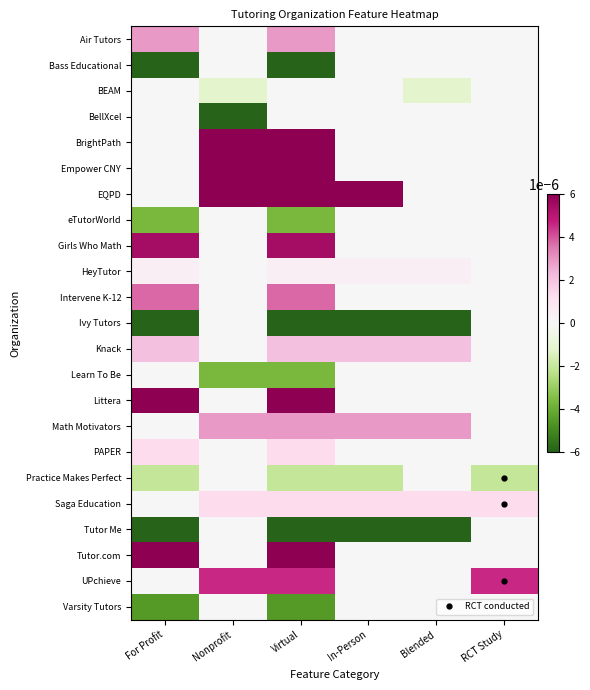

Reading left to right, list all the values displayed in this chart.

Air Tutors: For Profit=0.0	Nonprofit=0.0	Virtual=0.0	In-Person=0.0	Blended=0.0	RCT Study=0.0
Bass Educational: For Profit=-0.0	Nonprofit=0.0	Virtual=-0.0	In-Person=0.0	Blended=0.0	RCT Study=0.0
BEAM: For Profit=0.0	Nonprofit=-0.0	Virtual=0.0	In-Person=0.0	Blended=-0.0	RCT Study=0.0
BellXcel: For Profit=0.0	Nonprofit=-0.0	Virtual=0.0	In-Person=0.0	Blended=0.0	RCT Study=0.0
BrightPath: For Profit=0.0	Nonprofit=0.0	Virtual=0.0	In-Person=0.0	Blended=0.0	RCT Study=0.0
Empower CNY: For Profit=0.0	Nonprofit=0.0	Virtual=0.0	In-Person=0.0	Blended=0.0	RCT Study=0.0
EQPD: For Profit=0.0	Nonprofit=0.0	Virtual=0.0	In-Person=0.0	Blended=0.0	RCT Study=0.0
eTutorWorld: For Profit=-0.0	Nonprofit=0.0	Virtual=-0.0	In-Person=0.0	Blended=0.0	RCT Study=0.0
Girls Who Math: For Profit=0.0	Nonprofit=0.0	Virtual=0.0	In-Person=0.0	Blended=0.0	RCT Study=0.0
HeyTutor: For Profit=0.0	Nonprofit=0.0	Virtual=0.0	In-Person=0.0	Blended=0.0	RCT Study=0.0
Intervene K-12: For Profit=0.0	Nonprofit=0.0	Virtual=0.0	In-Person=0.0	Blended=0.0	RCT Study=0.0
Ivy Tutors: For Profit=-0.0	Nonprofit=0.0	Virtual=-0.0	In-Person=-0.0	Blended=-0.0	RCT Study=0.0
Knack: For Profit=0.0	Nonprofit=0.0	Virtual=0.0	In-Person=0.0	Blended=0.0	RCT Study=0.0
Learn To Be: For Profit=0.0	Nonprofit=-0.0	Virtual=-0.0	In-Person=0.0	Blended=0.0	RCT Study=0.0
Littera: For Profit=0.0	Nonprofit=0.0	Virtual=0.0	In-Person=0.0	Blended=0.0	RCT Study=0.0
Math Motivators: For Profit=0.0	Nonprofit=0.0	Virtual=0.0	In-Person=0.0	Blended=0.0	RCT Study=0.0
PAPER: For Profit=0.0	Nonprofit=0.0	Virtual=0.0	In-Person=0.0	Blended=0.0	RCT Study=0.0
Practice Makes Perfect: For Profit=-0.0	Nonprofit=0.0	Virtual=-0.0	In-Person=-0.0	Blended=0.0	RCT Study=-0.0
Saga Education: For Profit=0.0	Nonprofit=0.0	Virtual=0.0	In-Person=0.0	Blended=0.0	RCT Study=0.0
Tutor Me: For Profit=-0.0	Nonprofit=0.0	Virtual=-0.0	In-Person=-0.0	Blended=-0.0	RCT Study=0.0
Tutor.com: For Profit=0.0	Nonprofit=0.0	Virtual=0.0	In-Person=0.0	Blended=0.0	RCT Study=0.0
UPchieve: For Profit=0.0	Nonprofit=0.0	Virtual=0.0	In-Person=0.0	Blended=0.0	RCT Study=0.0
Varsity Tutors: For Profit=-0.0	Nonprofit=0.0	Virtual=-0.0	In-Person=0.0	Blended=0.0	RCT Study=0.0